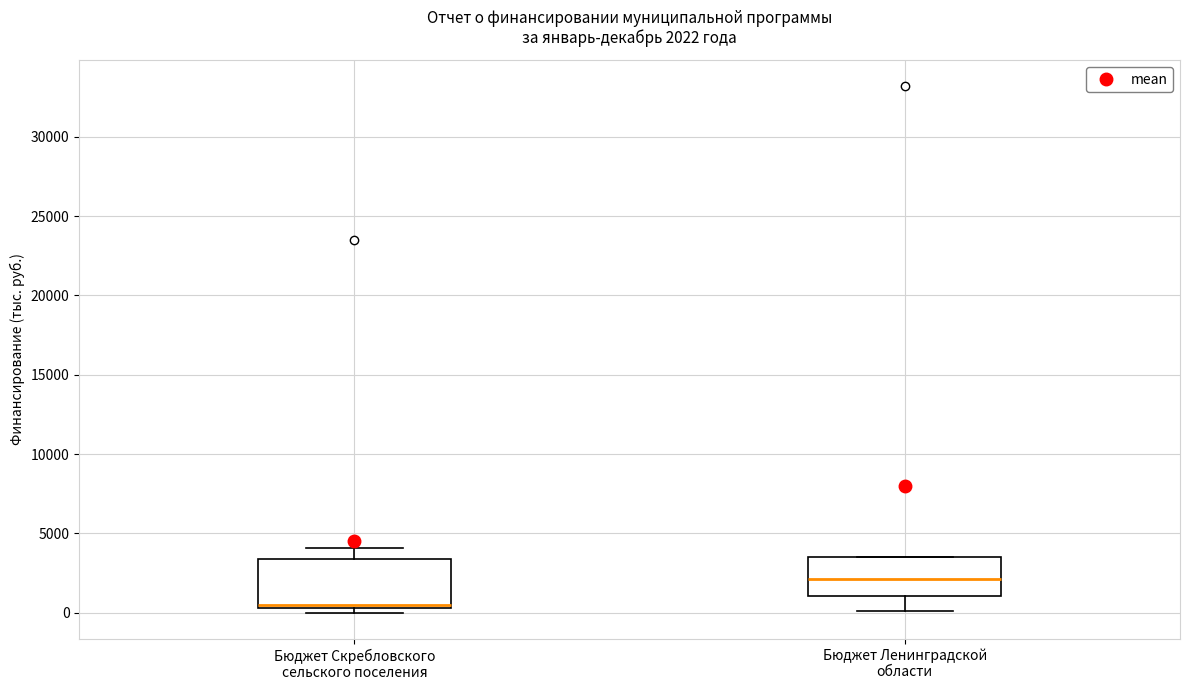

Which box has the lowest median line?

Бюджет Скребловского сельского поселения